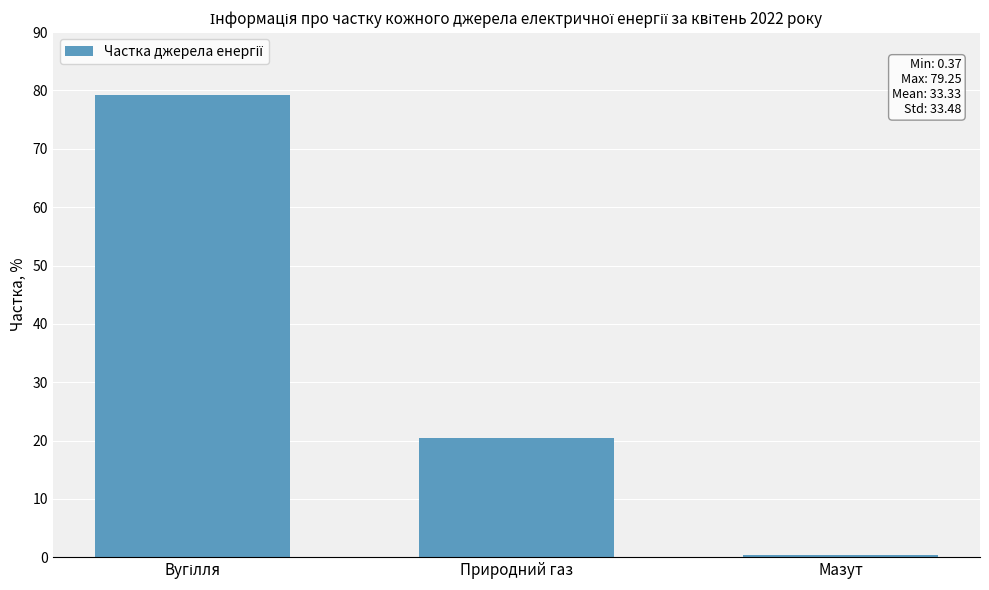

Are the bars horizontal?

No